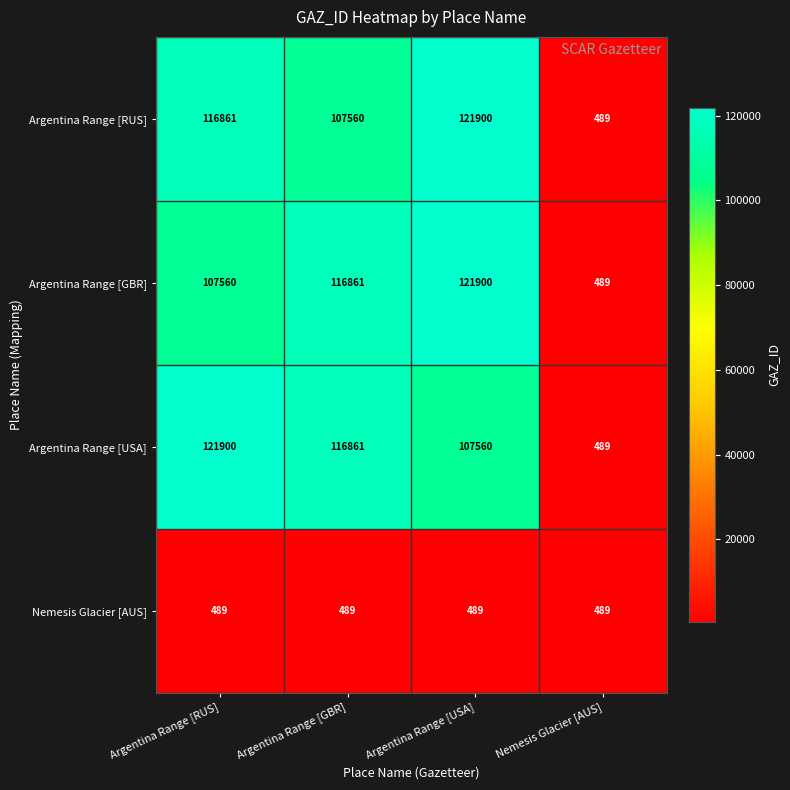

How many categories are shown in the chart?

4